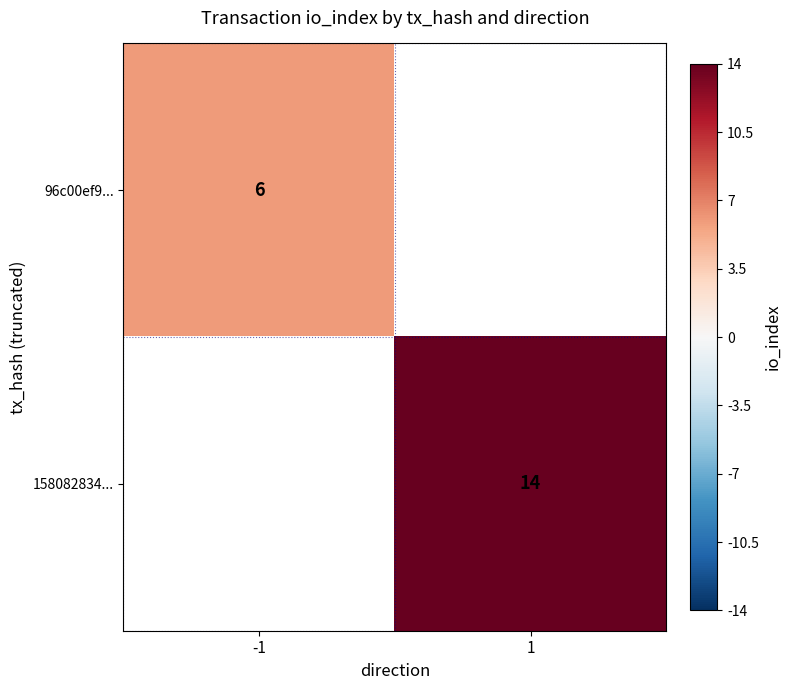

Is it true that 158082834... equals 4 at 1?

False